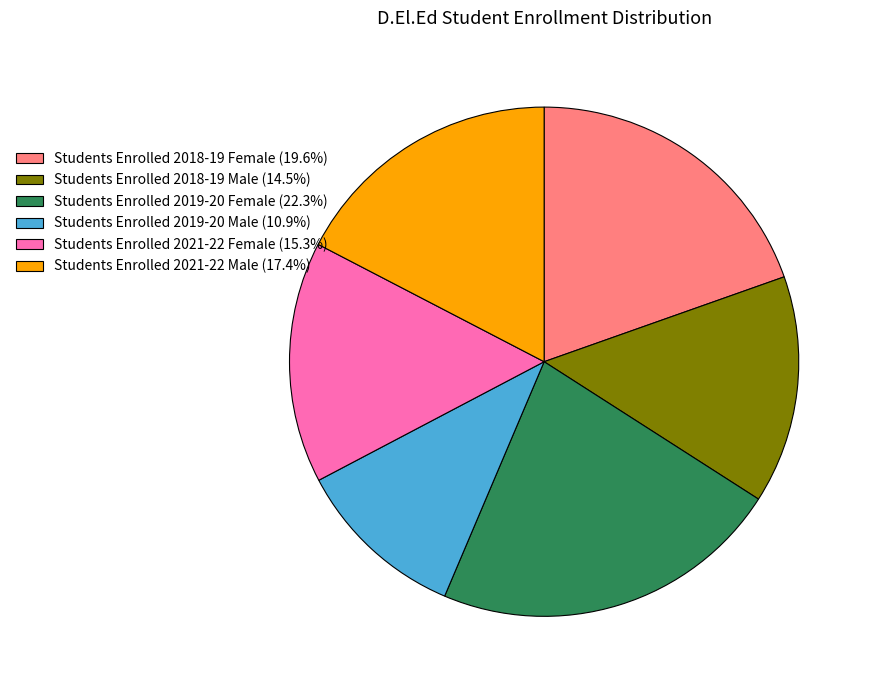

What is the smallest slice in the pie chart?

Students Enrolled 2019-20 Male